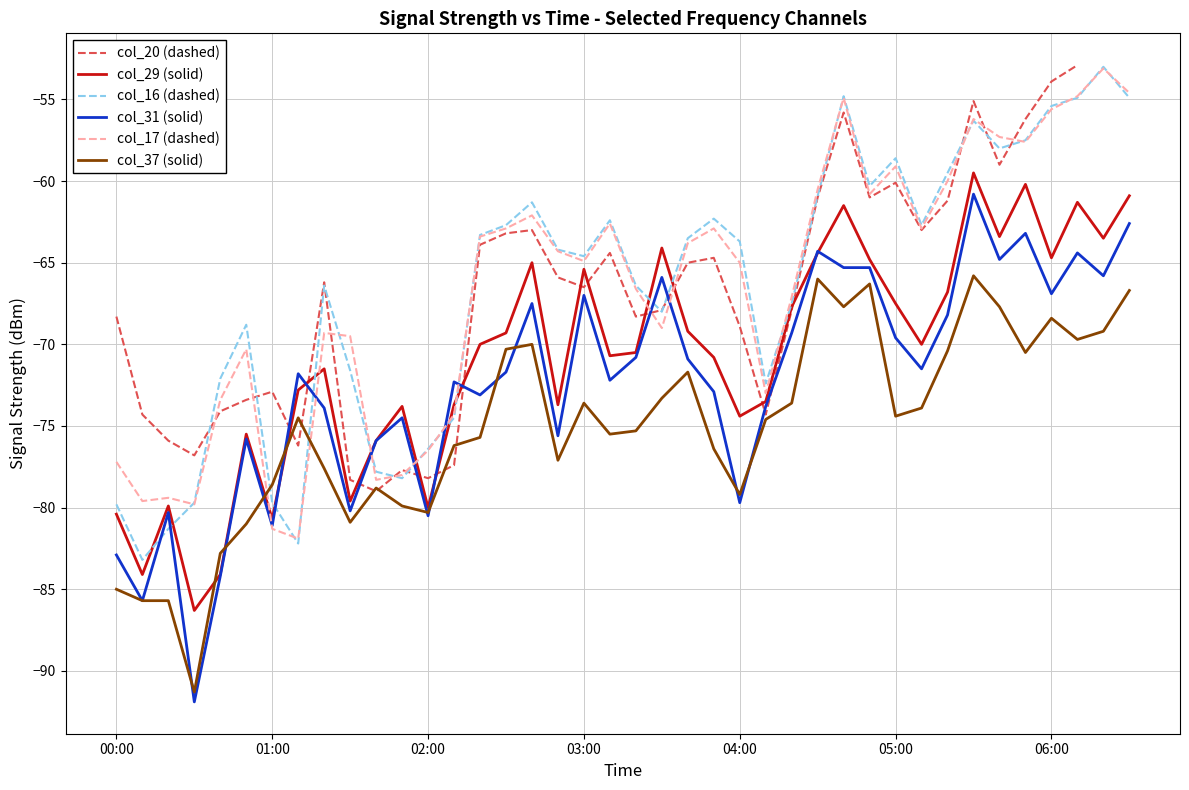

What is the value of the col_16 (dashed) point at the 37th from the left?

-55.4